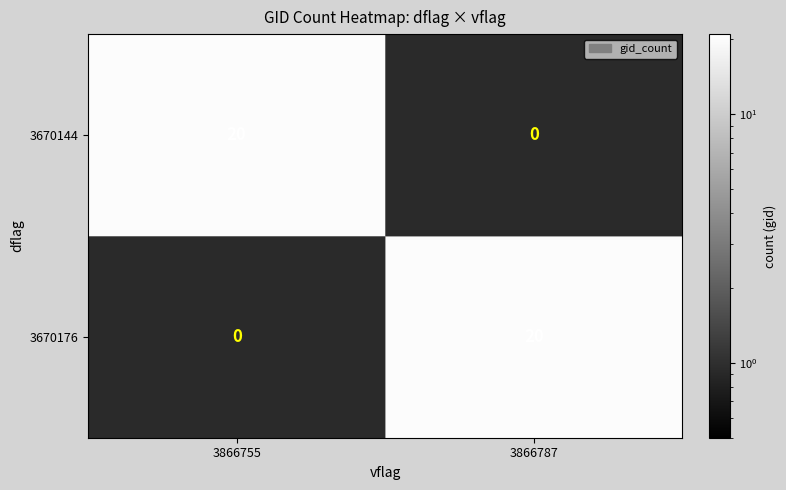

Rank the series at 3866755 from highest to lowest value.

3670144, 3670176